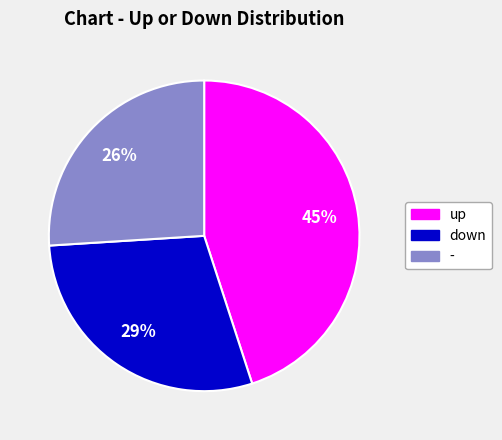

To the nearest percent, what is the combined percentage of down and -?

55%